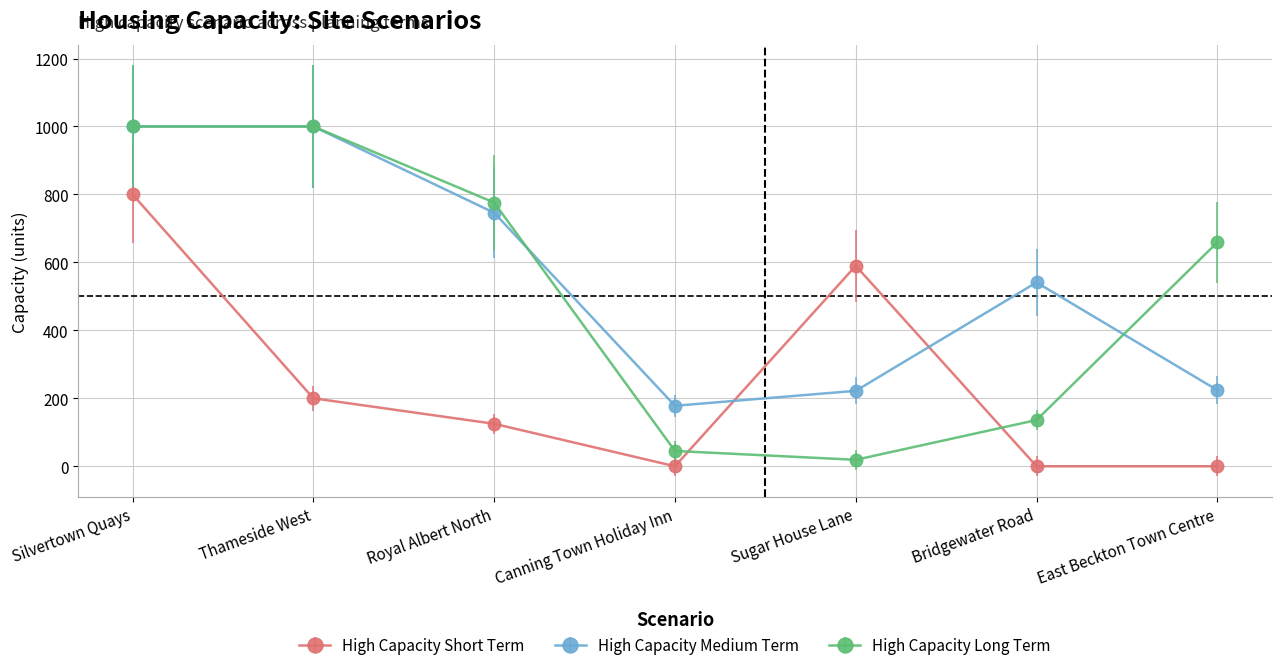

What is the maximum value for High Capacity Short Term?

800